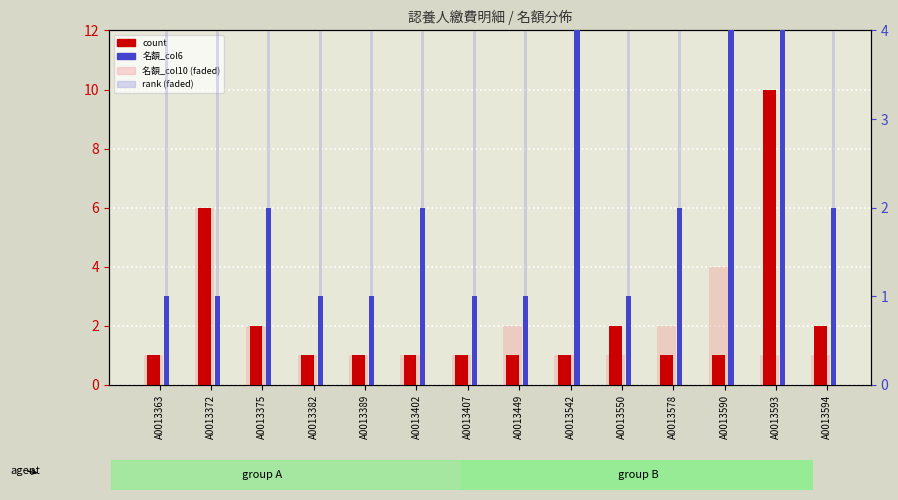

Rank the series at A0013372 from lowest to highest value.

名額_col6, count, 名額_col10 (faded), rank (faded)